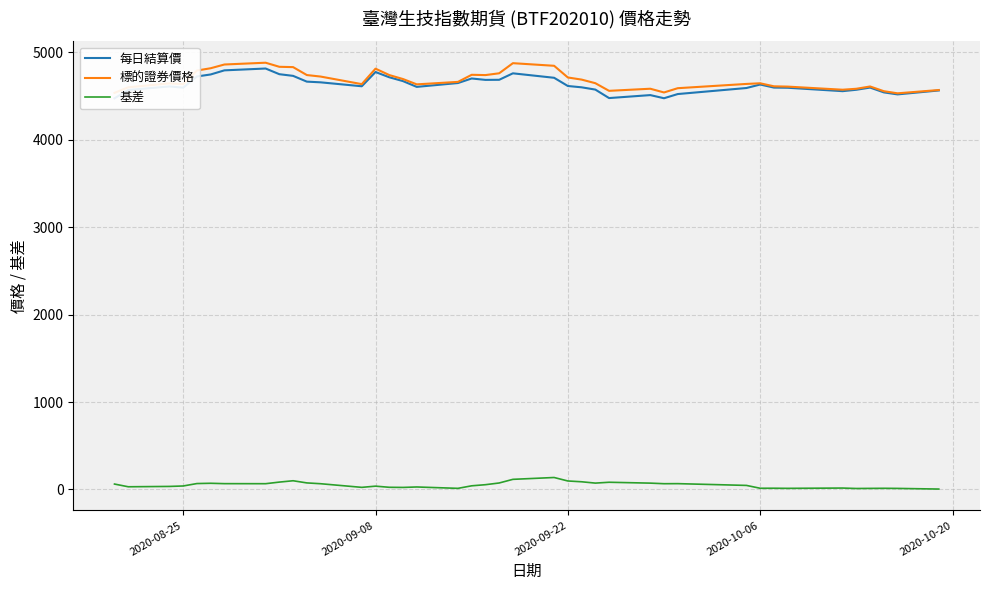

True or false: 標的證券價格 and 基差 cross at least once.

False